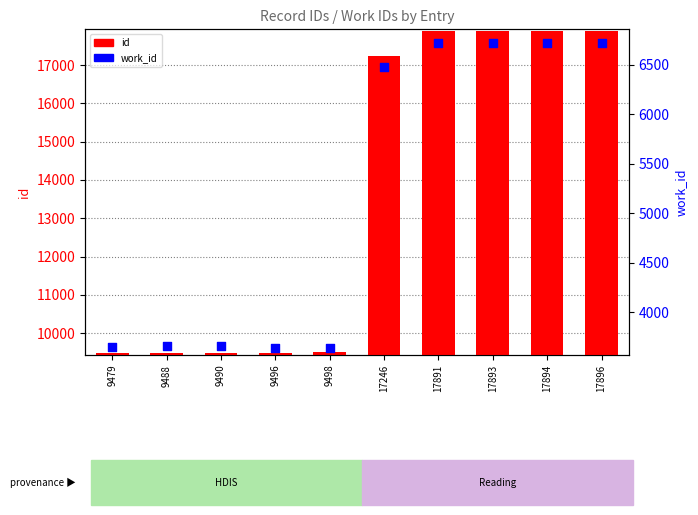

Is the value of work_id at 17891 greater than the value of id at 17896?

No